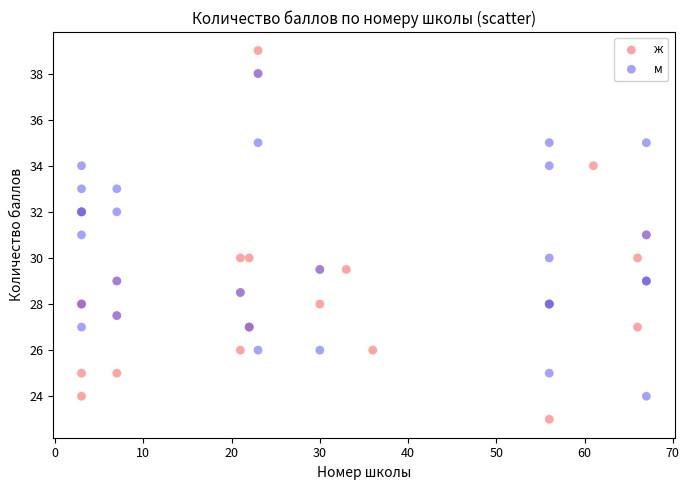

Which series reaches the maximum Y coordinate?

ж